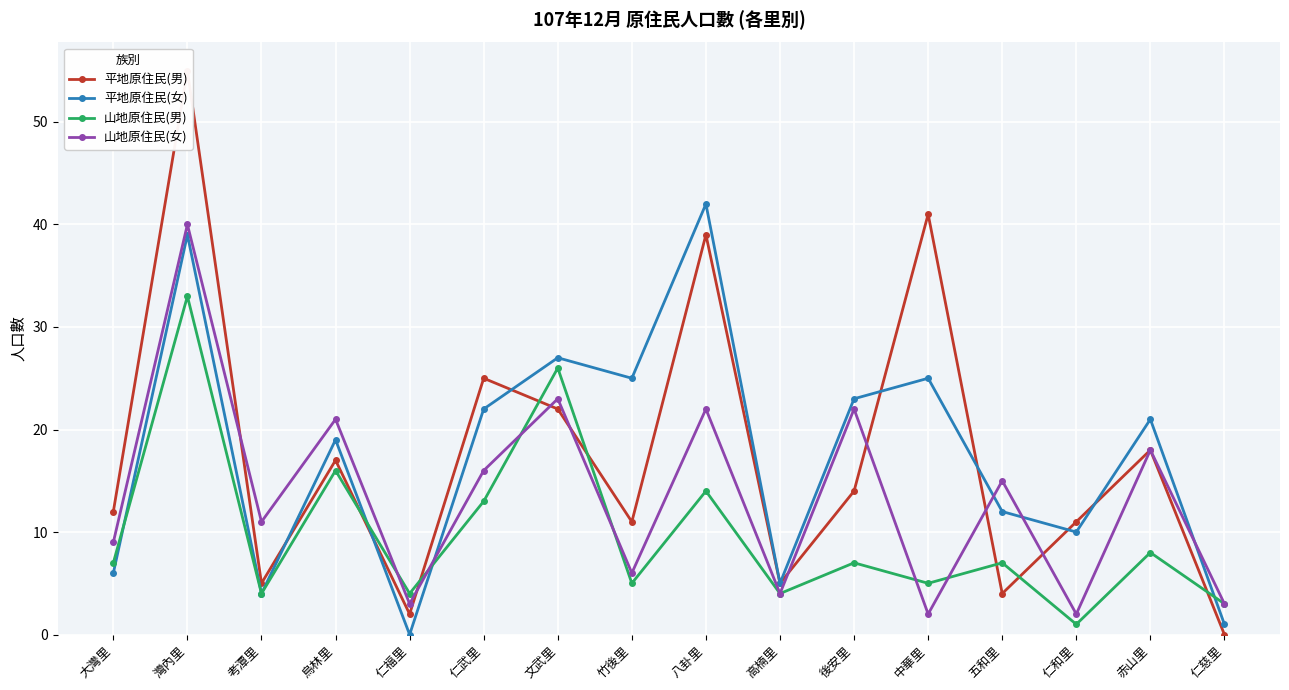

Read the 平地原住民(女) value at 文武里.

27